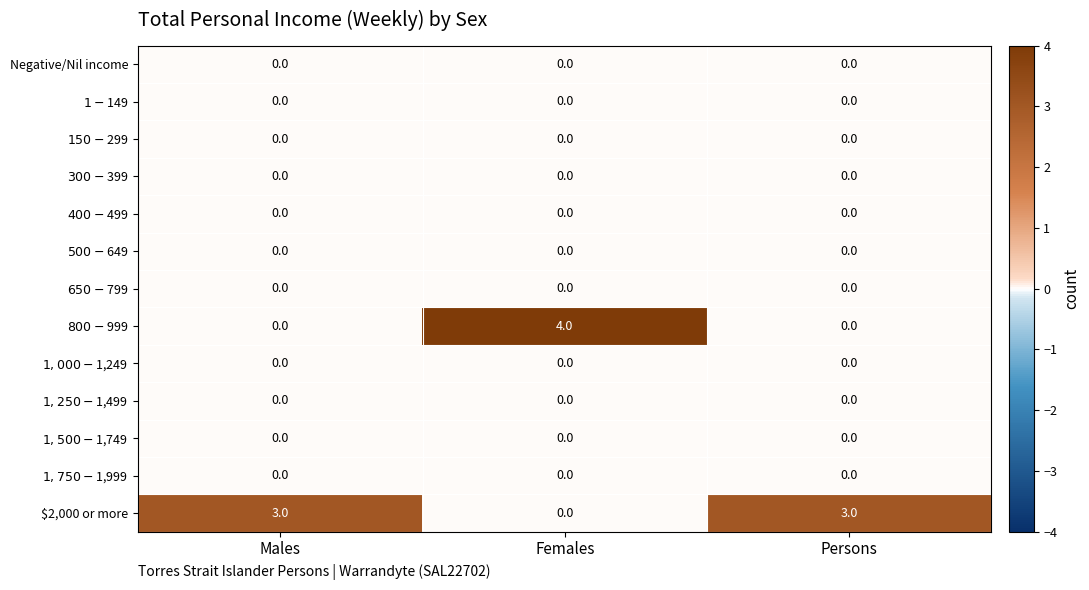

Which series has the largest total across all categories?

$2,000 or more